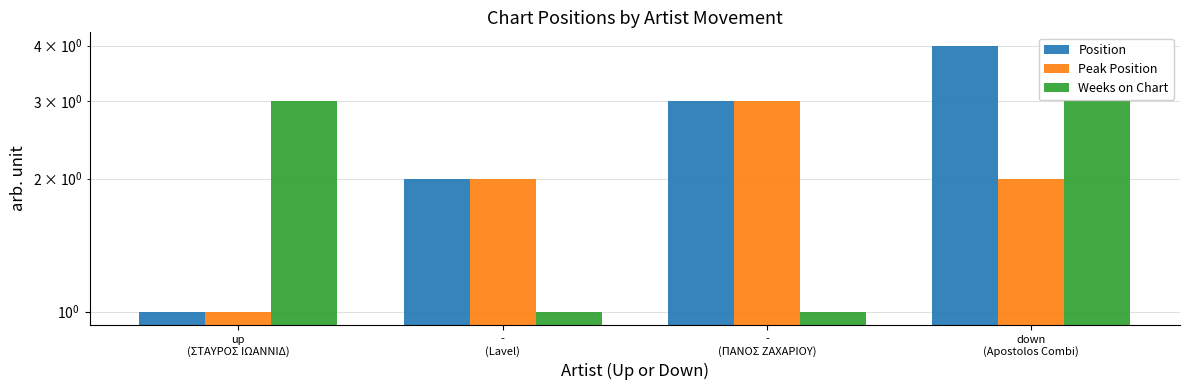

How many values in the Position series exceed 3?

1